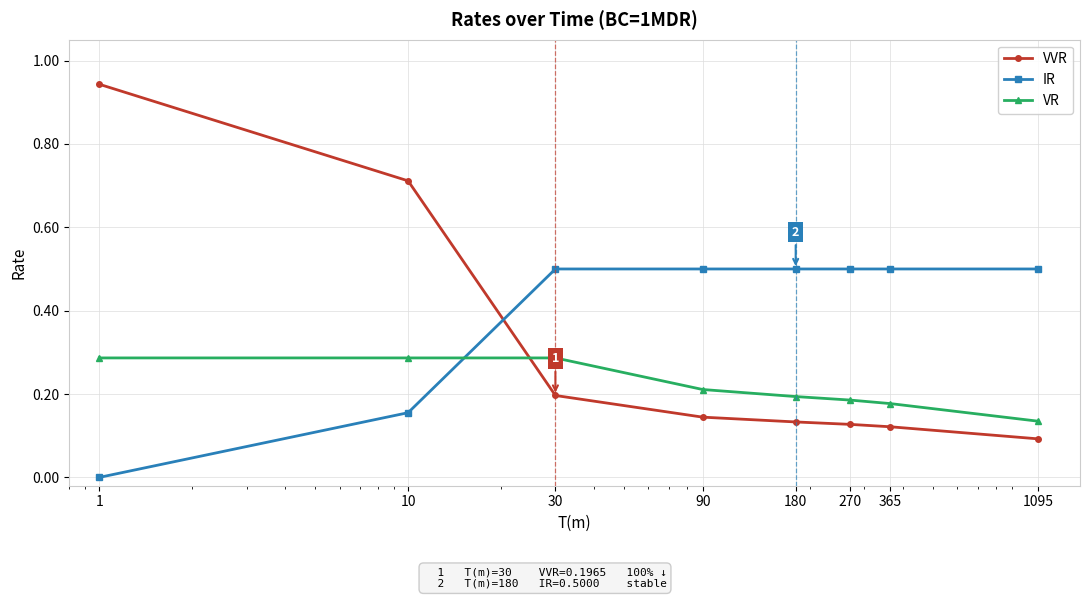

Rank the series by their average value, from lowest to highest.

VR, VVR, IR